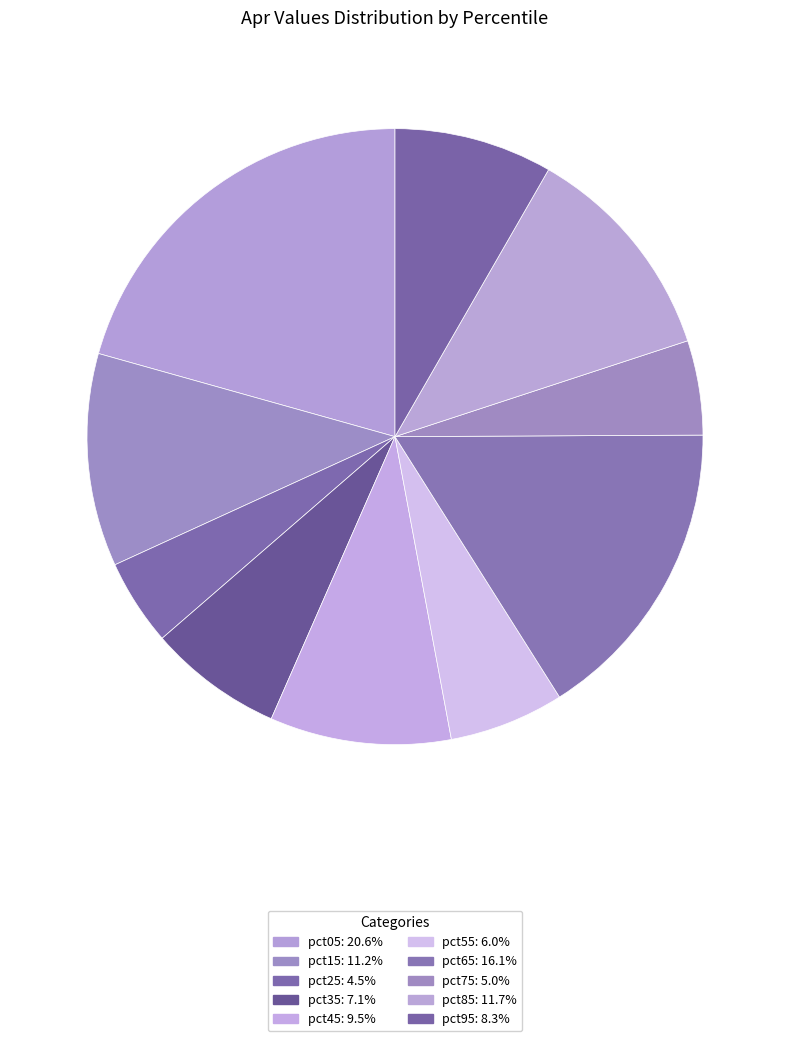

How many slices are in this pie chart?

10